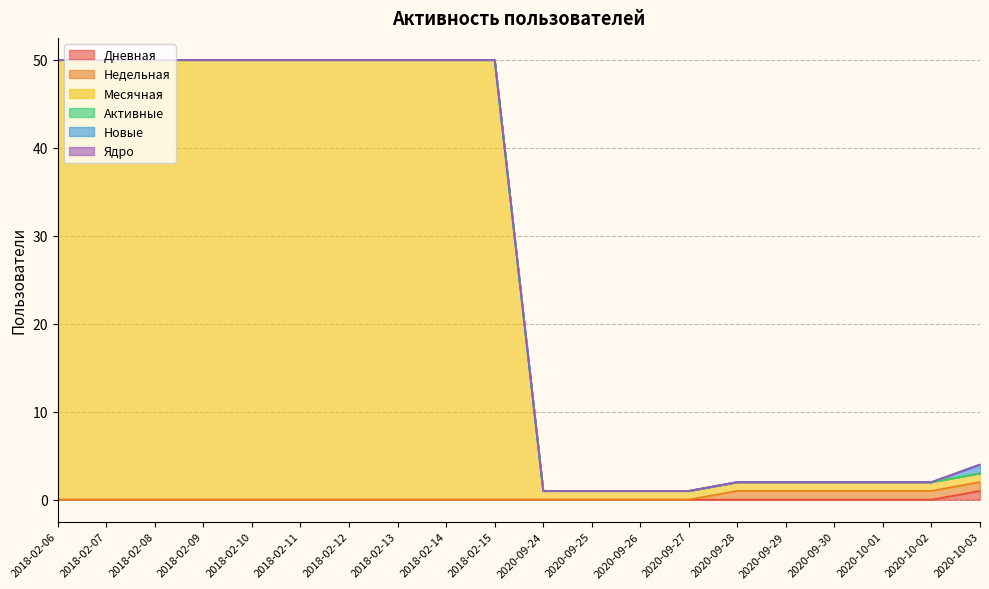

At how many categories does at least one series exceed 12?

10